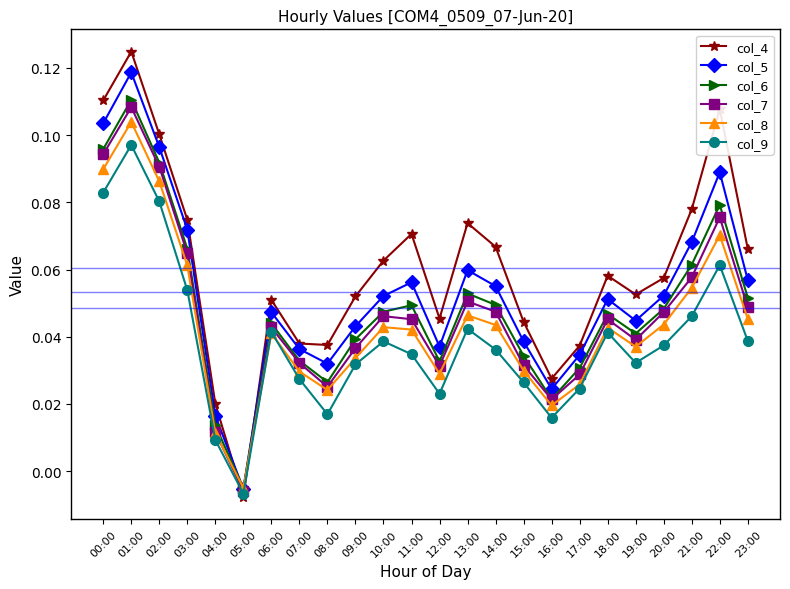

Where is the first local maximum for col_9?

01:00